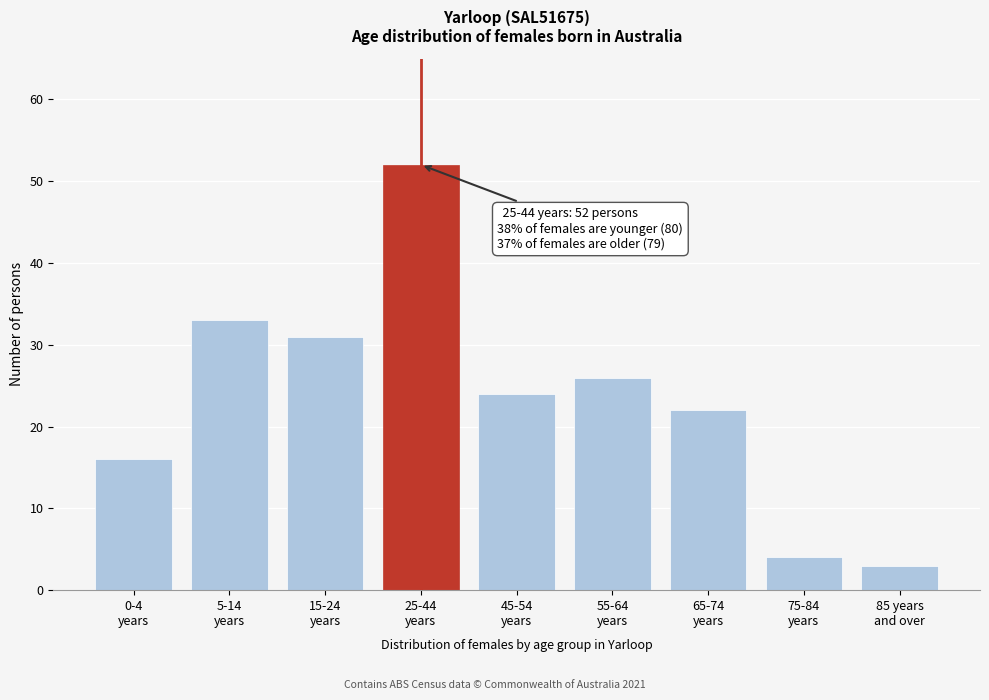

Reading right to left, transcribe all the data shown in this chart.

3	4	22	26	24	52	31	33	16